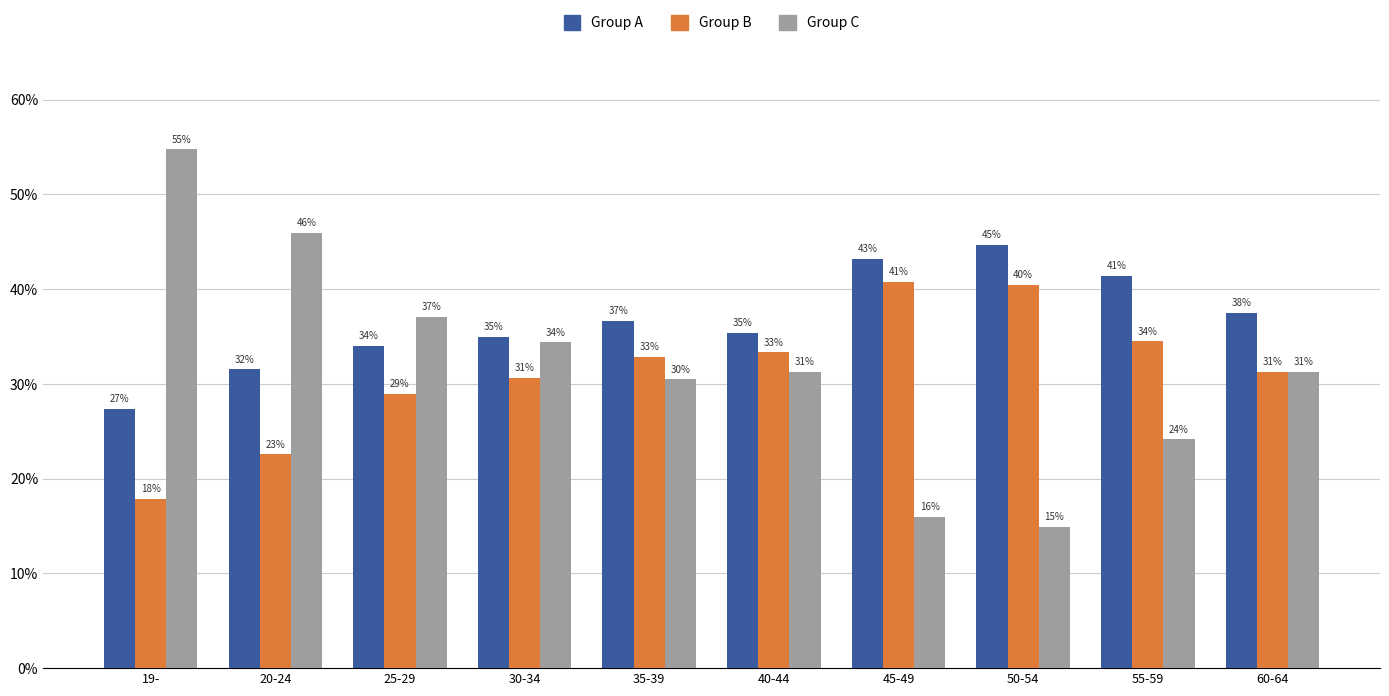

Which category has the lowest value across all series?

50-54